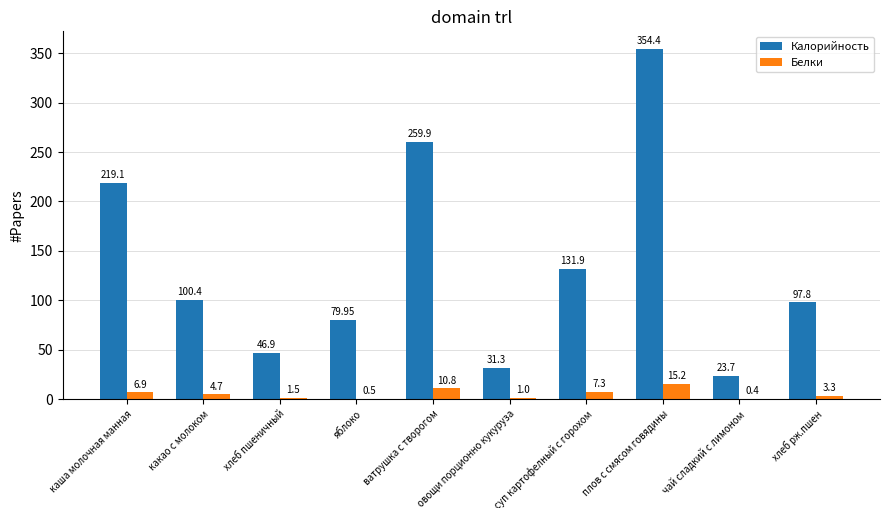

True or false: Белки has a value of 6.9 at каша молочная манная.

True